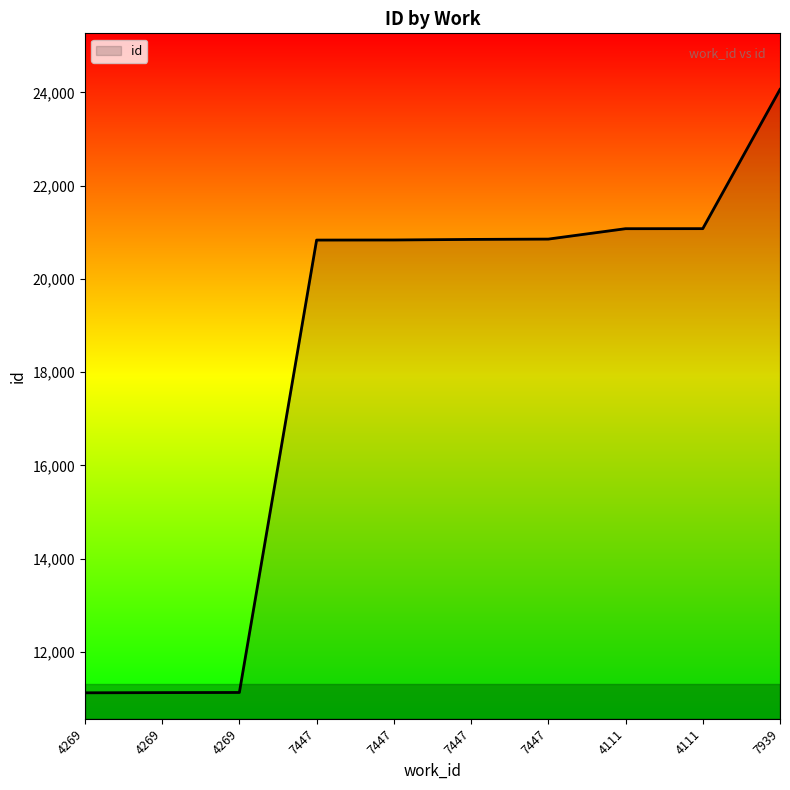

What is the difference between the maximum and minimum values?

12941